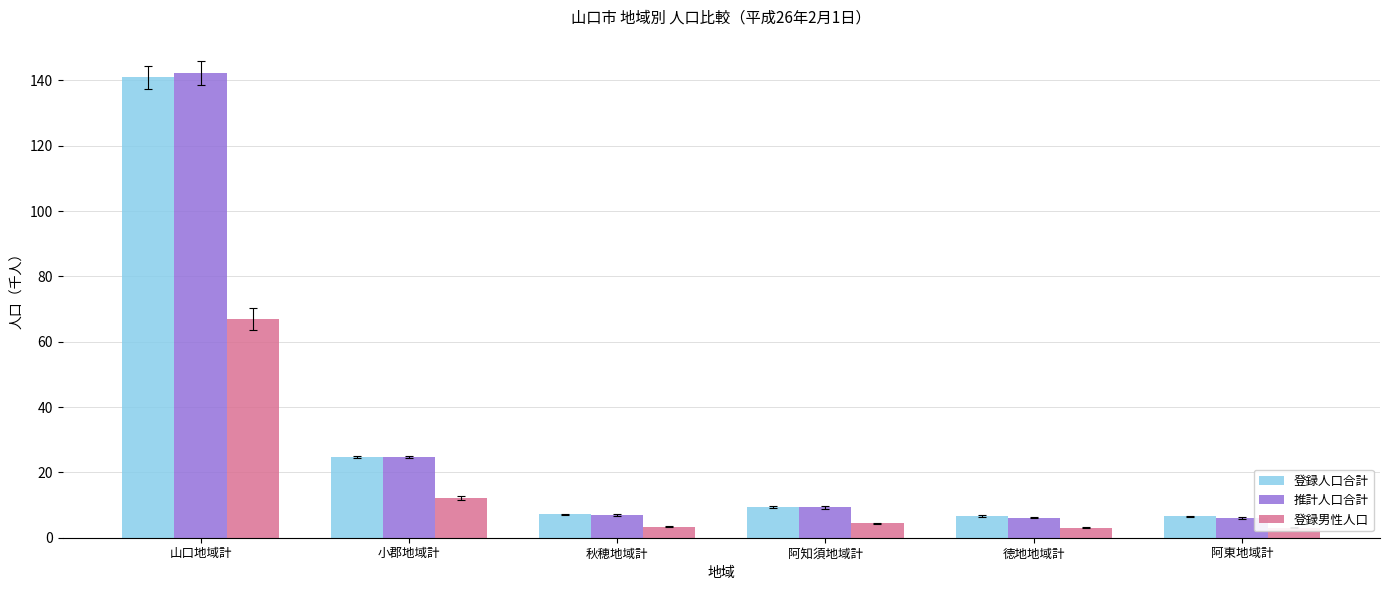

The value of 推計人口合計 at 徳地地域計 is 6.2. True or false?

True